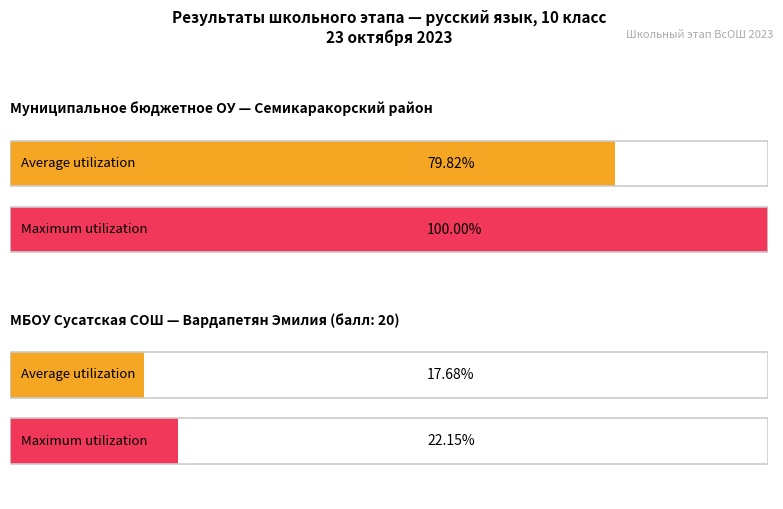

How many categories are shown in the chart?

2